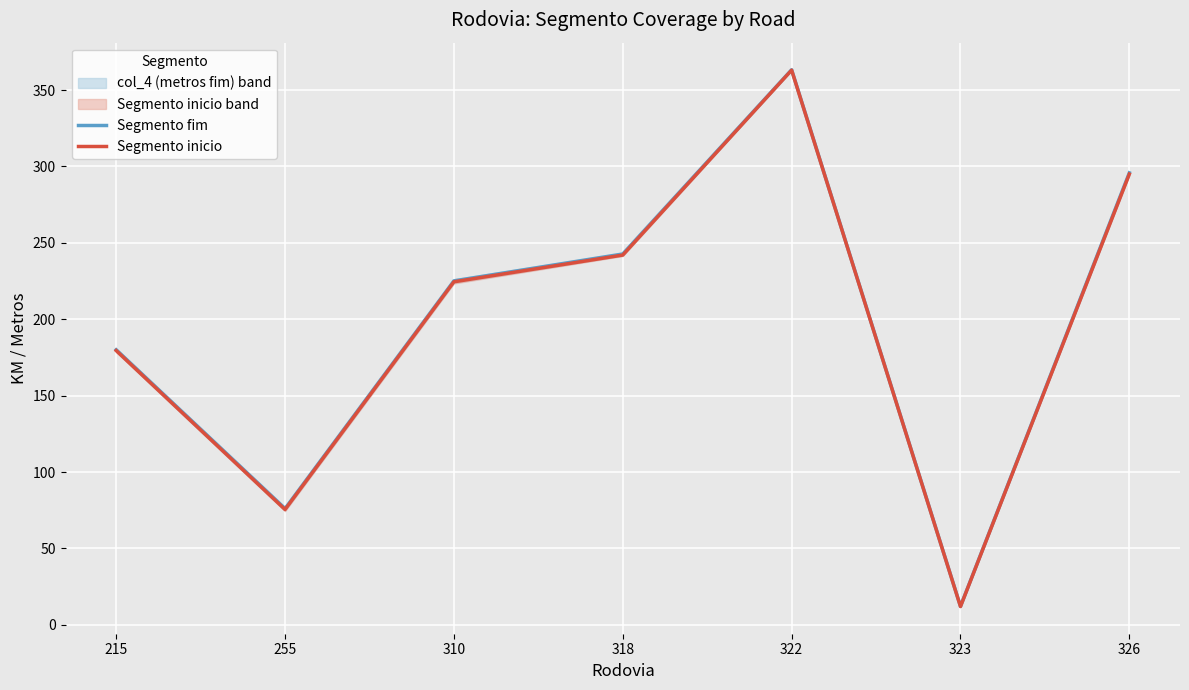

What is the average value of the Segmento fim series?

199.3